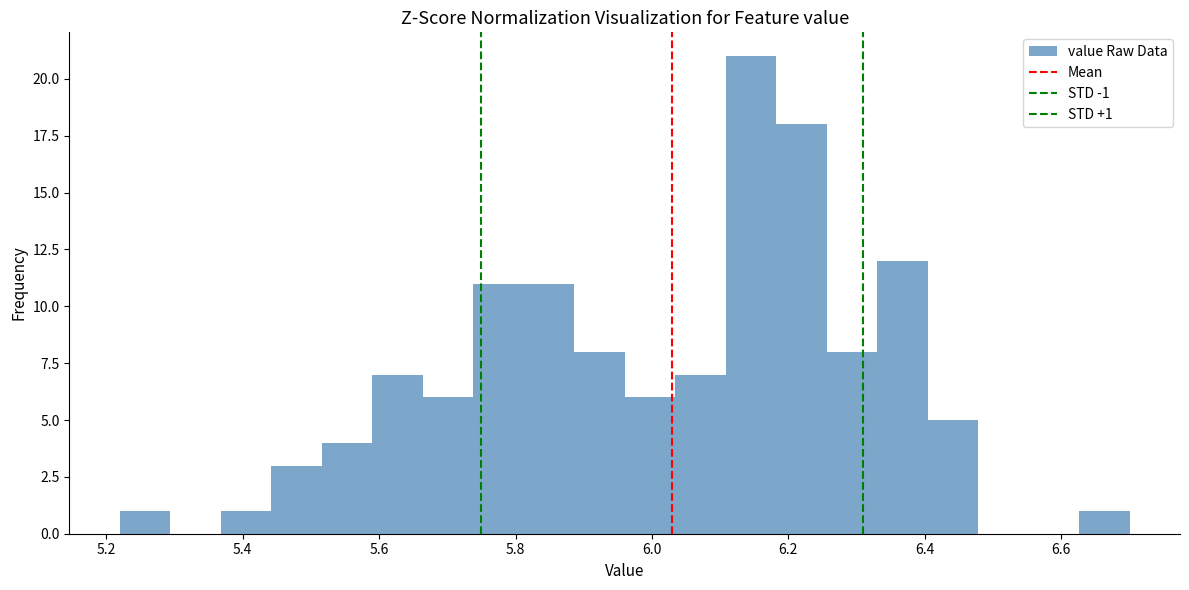

Read against the x-axis, roughly where is the centre of the tallest bar?

6.14